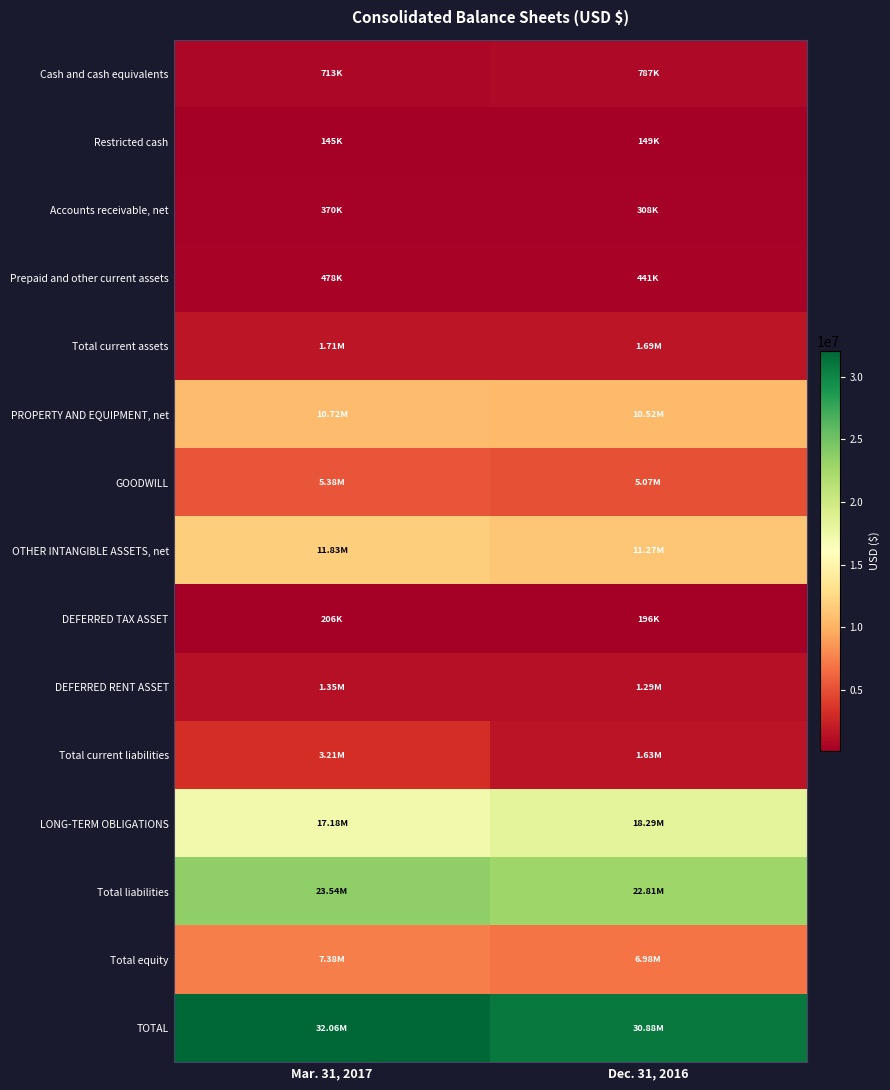

Which series has the largest range (max minus min)?

Total current liabilities